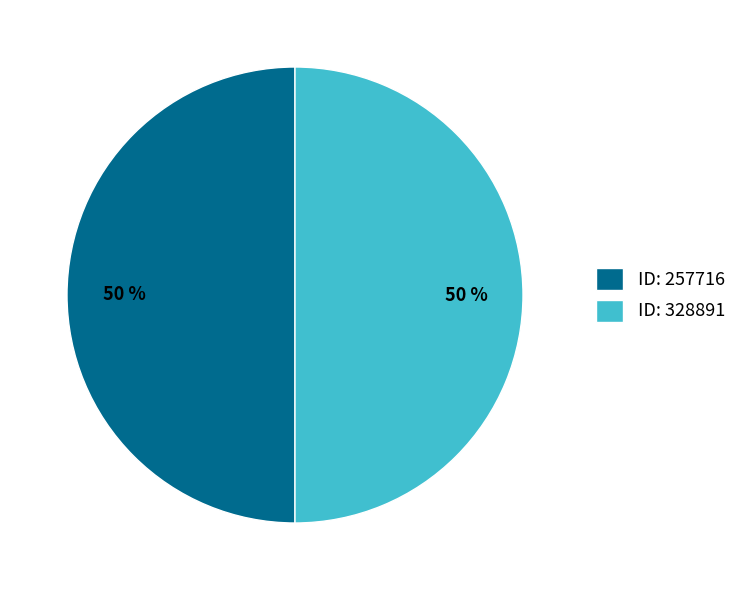

What percentage is the ID: 328891 slice, to the nearest percent?

50%